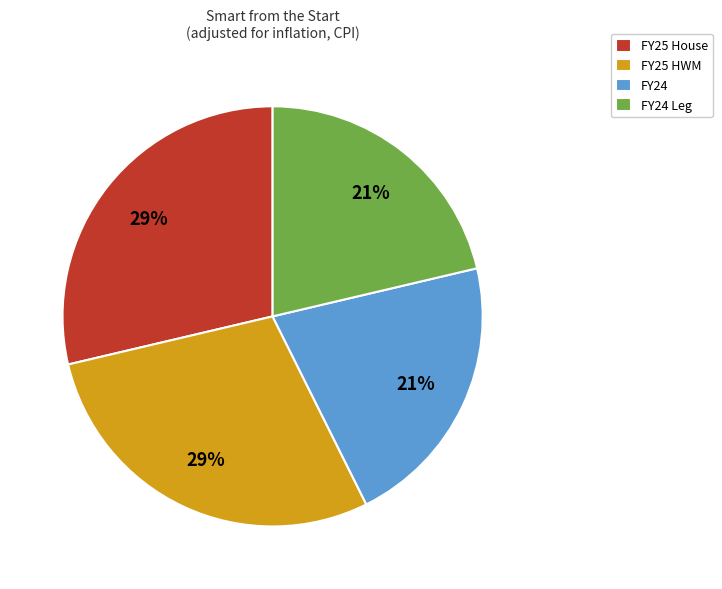

To the nearest percent, what is the average slice percentage?

25%